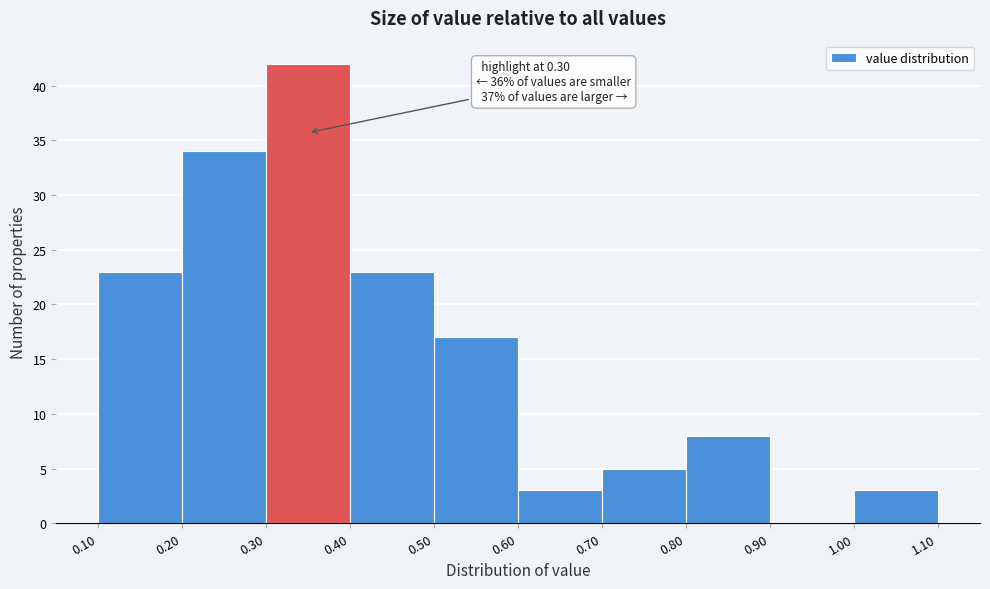

Which range on the x-axis has the tallest bar?

0.30 to 0.40